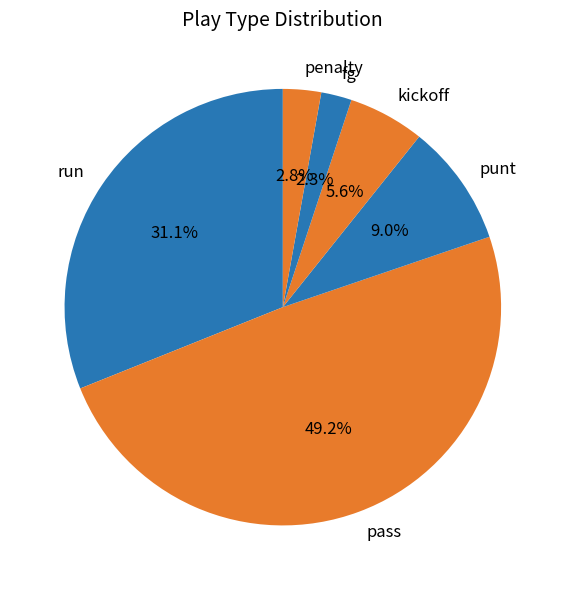

Which has a higher value, pass or run?

pass